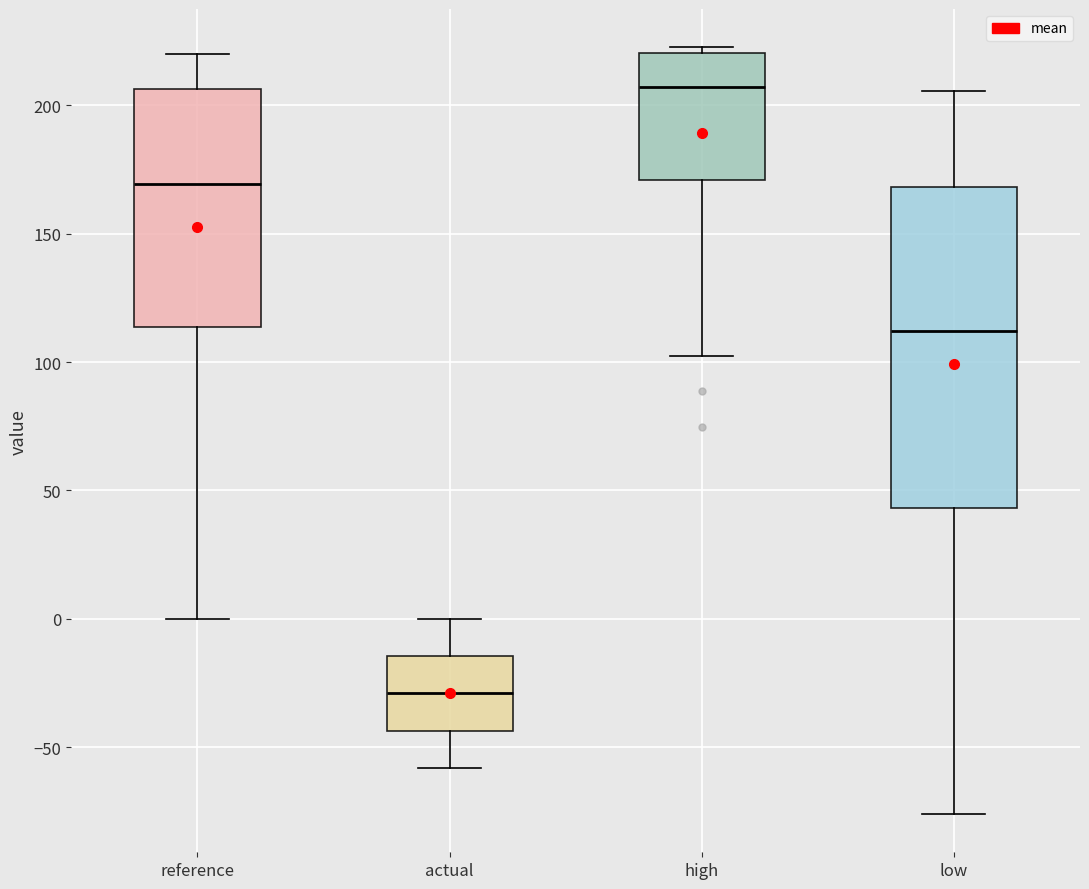

Reading left to right, read every box against the y-axis: the position of its median line, the range the box covers, and the ends of its whiskers. The values are not printed on the chart, so give them approximately, as read against the axis.

reference: median 170, box 115 to 205, whiskers 0 to 220
actual: median -30, box -45 to -15, whiskers -60 to 0
high: median 205, box 170 to 220, whiskers 100 to 225
low: median 110, box 45 to 170, whiskers -75 to 205